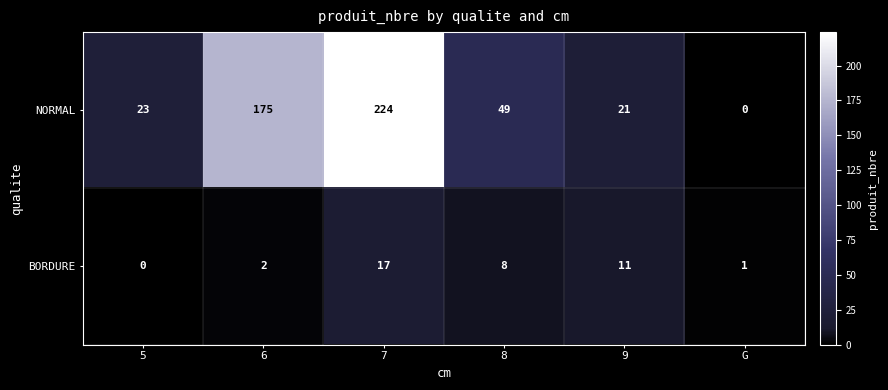

What is the approximate value of BORDURE at 9, to the nearest 10?

10